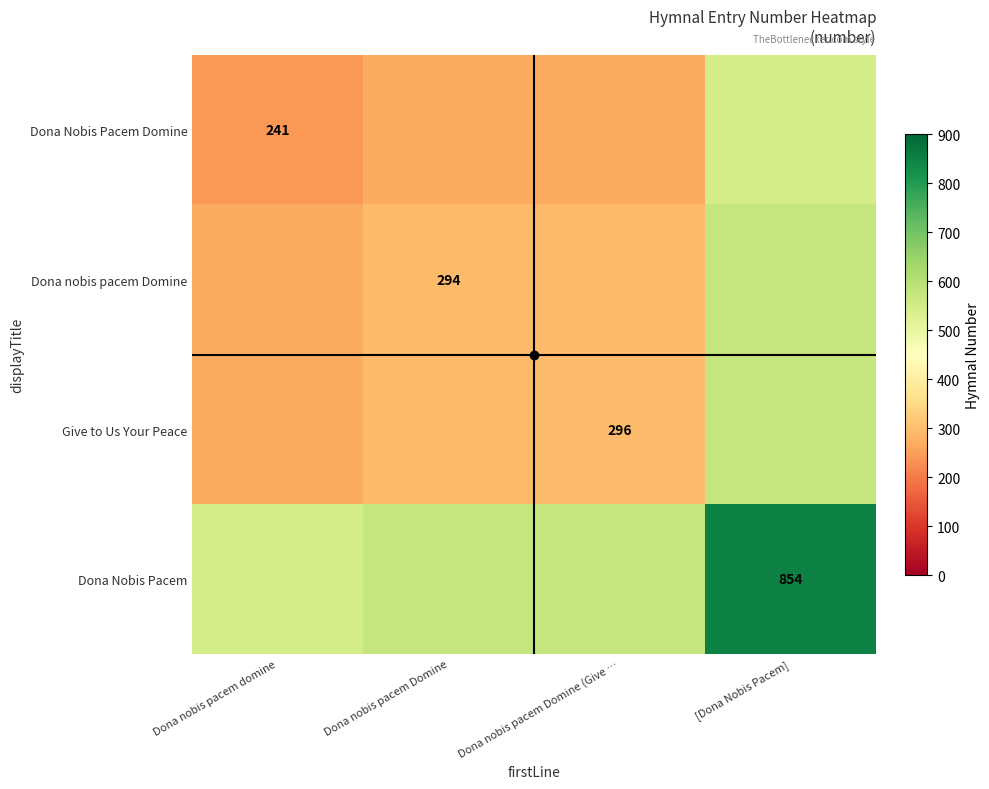

Is it true that Dona Nobis Pacem equals 1470.2 at [Dona Nobis Pacem]?

False